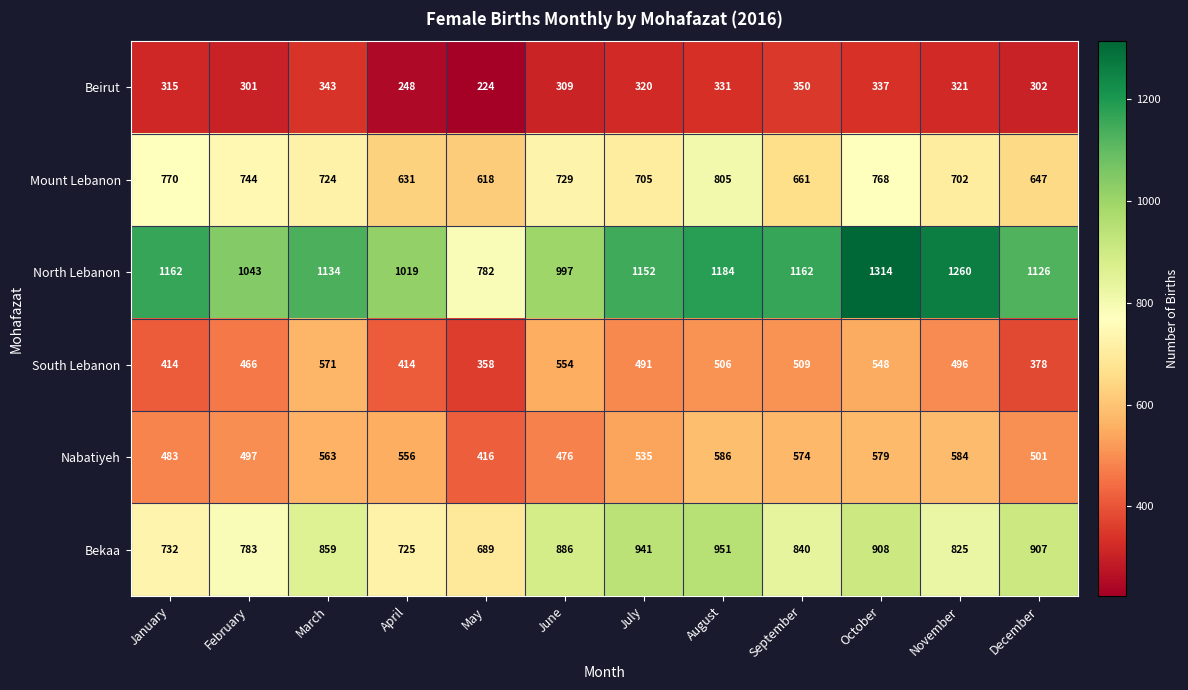

Is the value of Nabatiyeh at October greater than the value of Mount Lebanon at September?

No